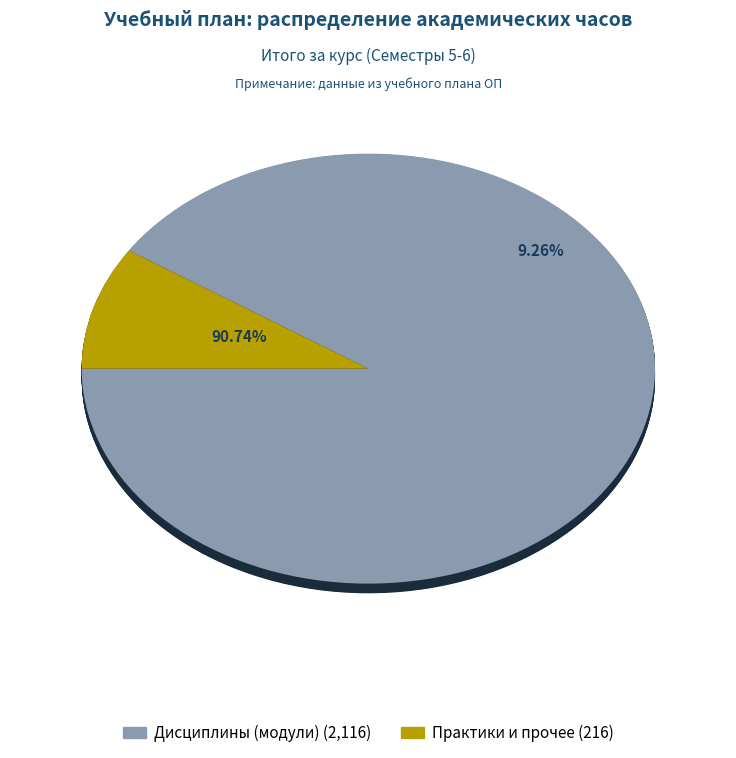

Rank the categories by value from lowest to highest.

Практики, Дисциплины (модули)